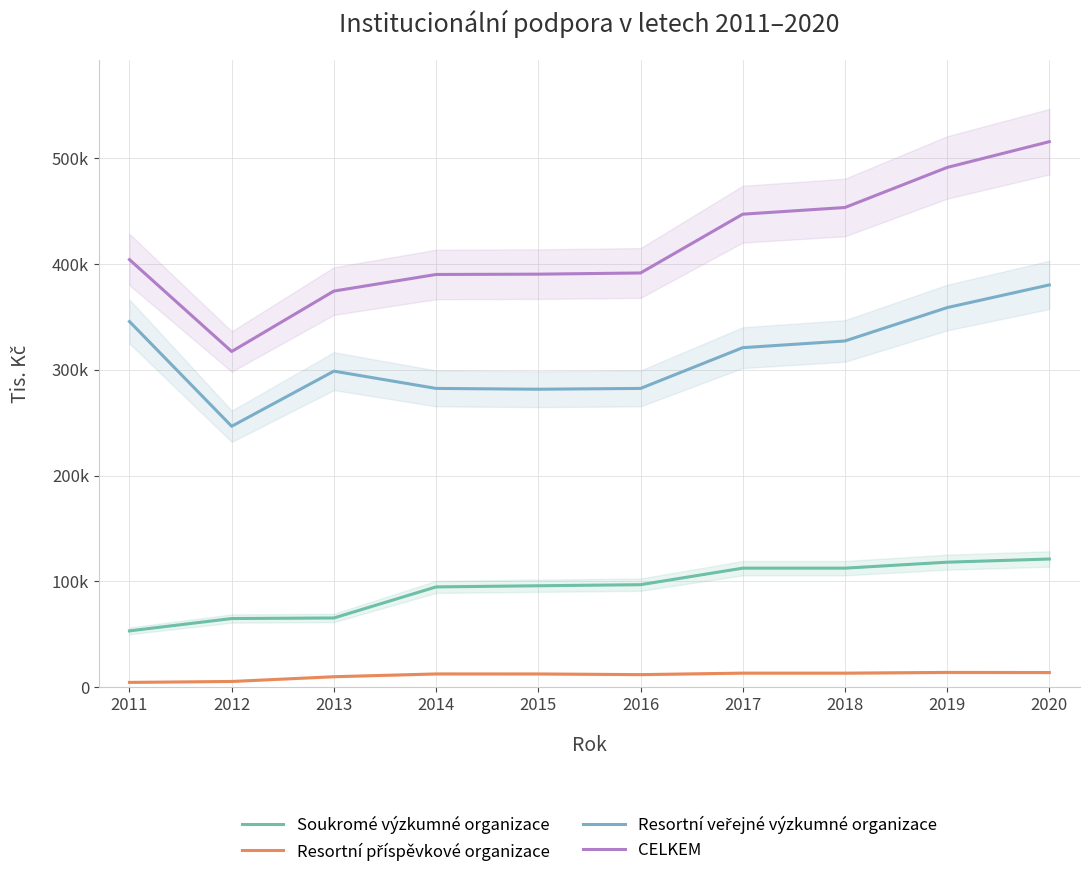

What are all the series names shown in the legend?

Soukromé výzkumné organizace, Resortní příspěvkové organizace, Resortní veřejné výzkumné organizace, CELKEM